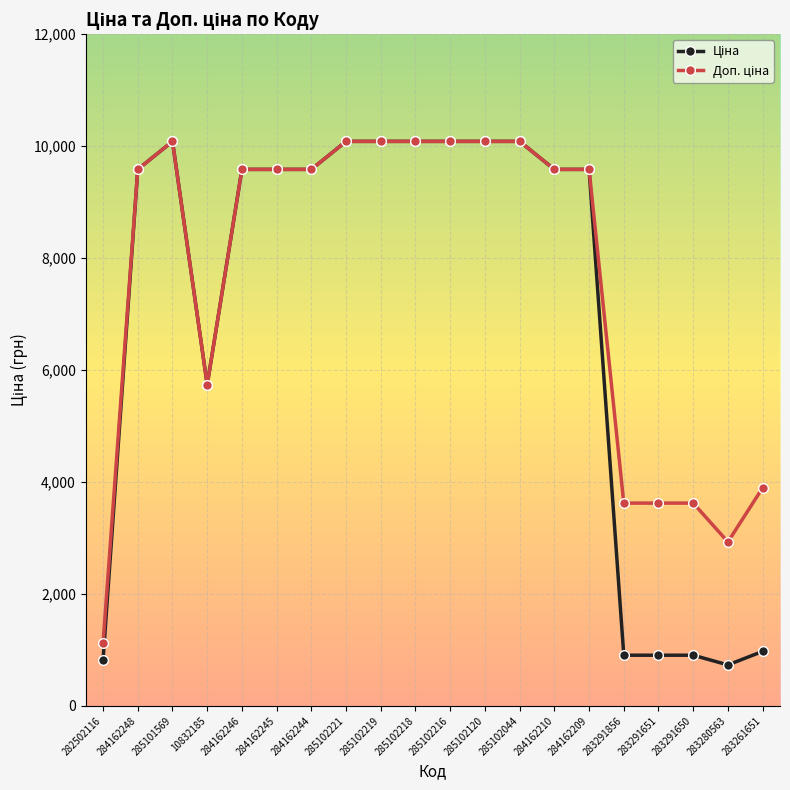

At how many categories does at least one series exceed 4301?

14